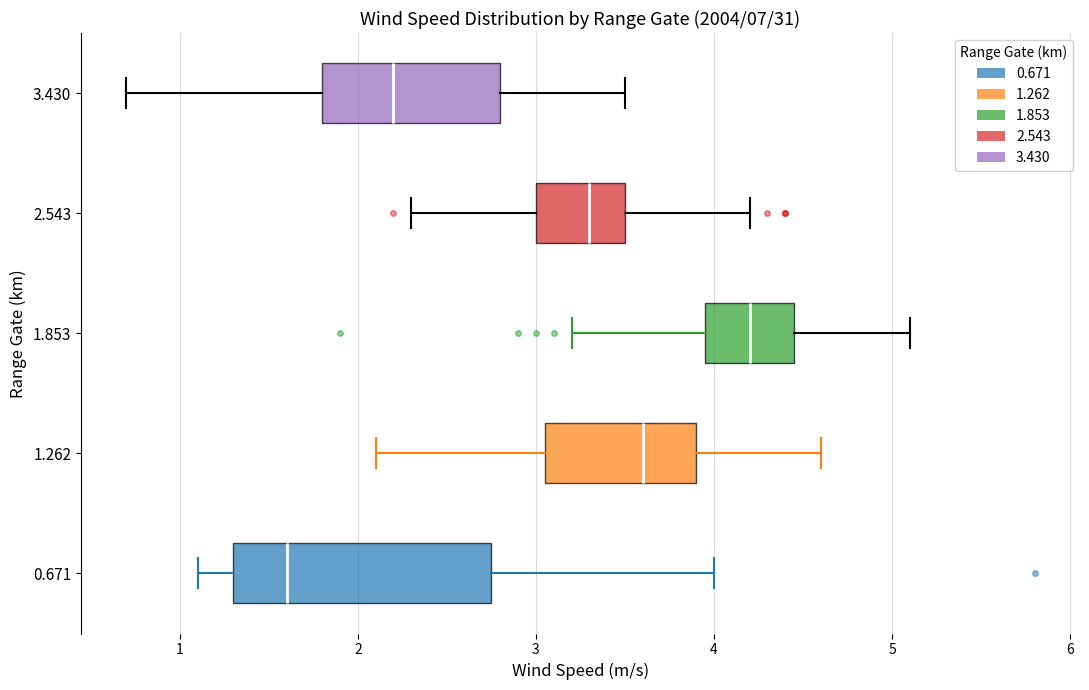

Reading bottom to top, transcribe this box plot: for each box, give where its median line is, the range the box spans, and where its two whiskers end, as read against the x-axis. The values are not printed on the chart, so give them approximately, as read against the axis.

0.671: median 1.6, box 1.3 to 2.8, whiskers 1.1 to 4.0
1.262: median 3.6, box 3.1 to 3.9, whiskers 2.1 to 4.6
1.853: median 4.2, box 4.0 to 4.5, whiskers 3.2 to 5.1
2.543: median 3.3, box 3.0 to 3.5, whiskers 2.3 to 4.2
3.430: median 2.2, box 1.8 to 2.8, whiskers 0.7 to 3.5